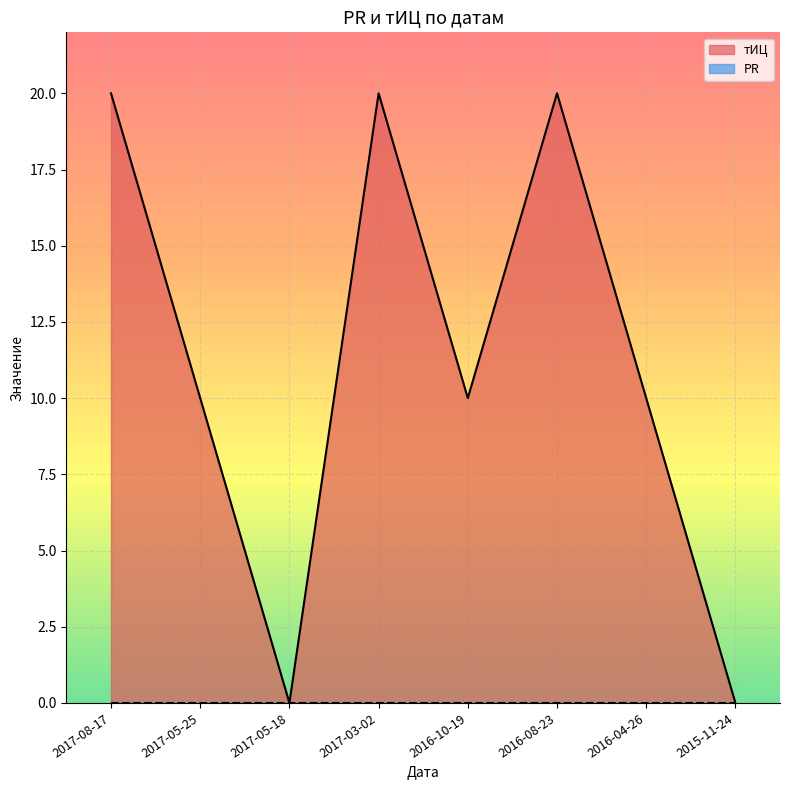

At which label does the data first exceed 10?

2017-08-17